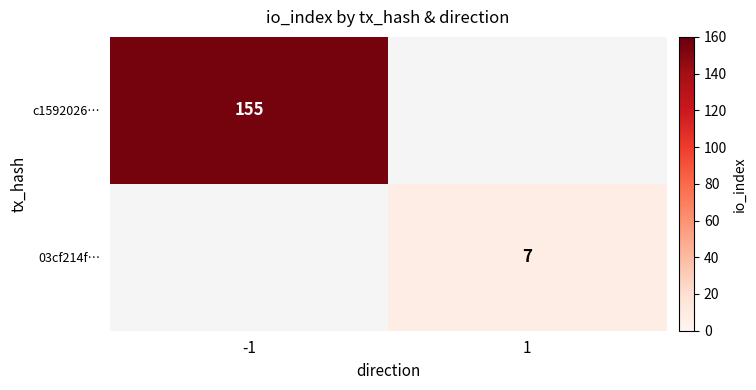

The value of 03cf214f… at 1 is 7. True or false?

True